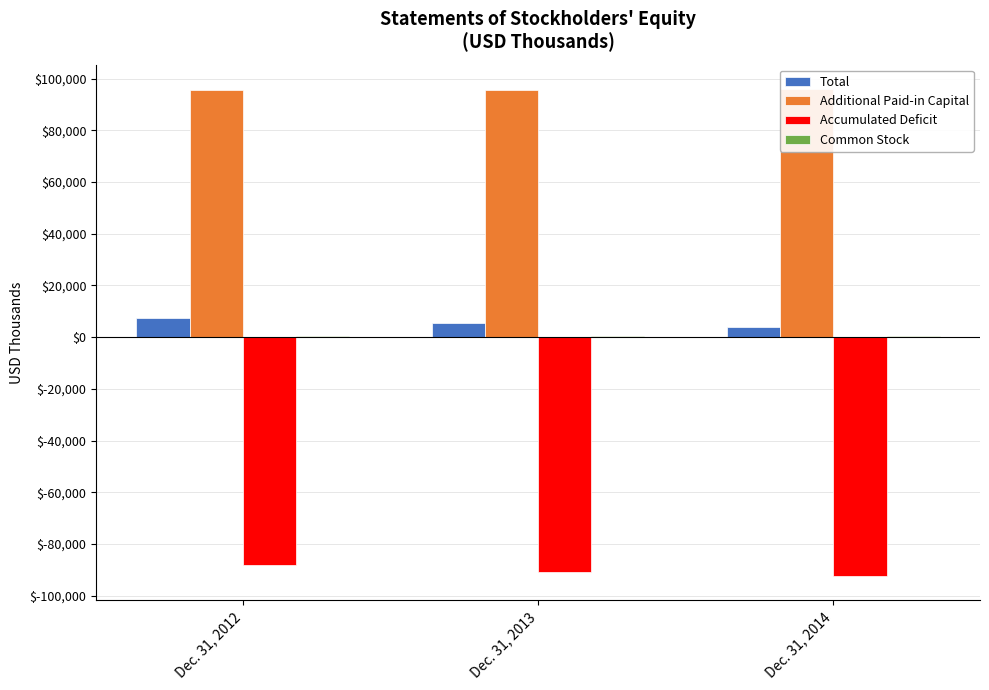

How many bars are there in total?

12